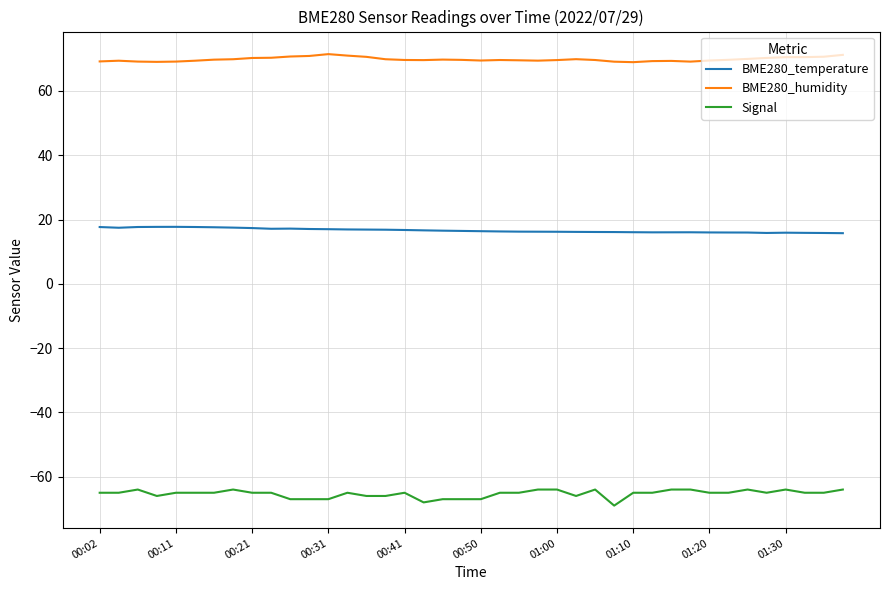

Rank the series by their average value, from lowest to highest.

Signal, BME280_temperature, BME280_humidity